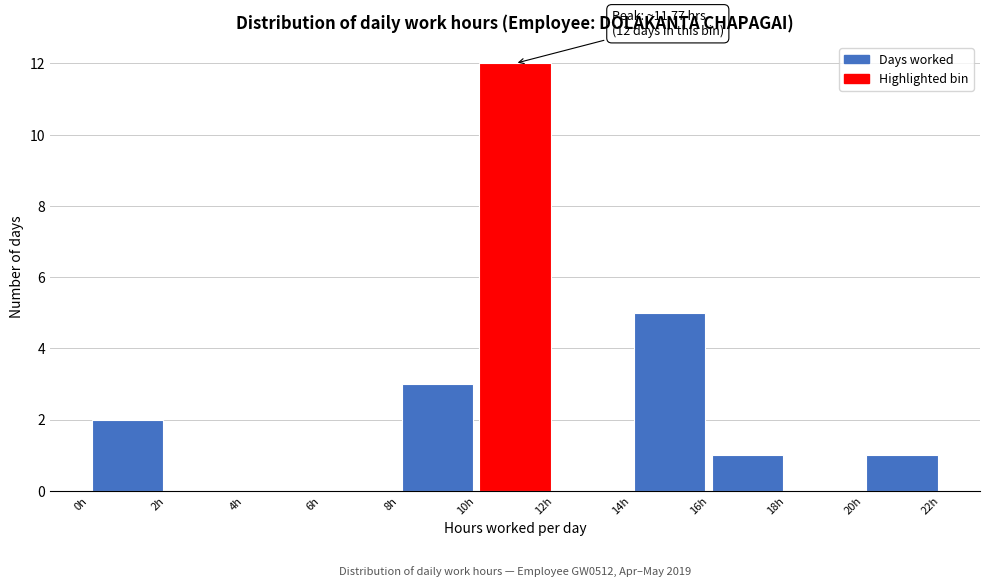

Over which range of the x-axis is the bar tallest?

10 to 12